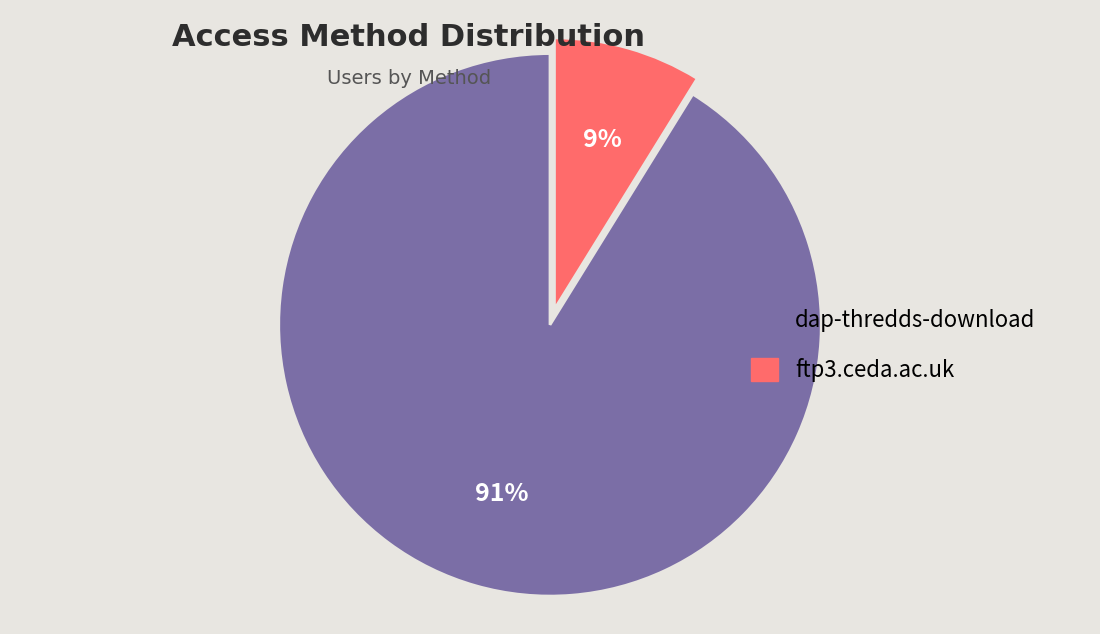

Which has a higher value, ftp3.ceda.ac.uk or dap-thredds-download?

dap-thredds-download